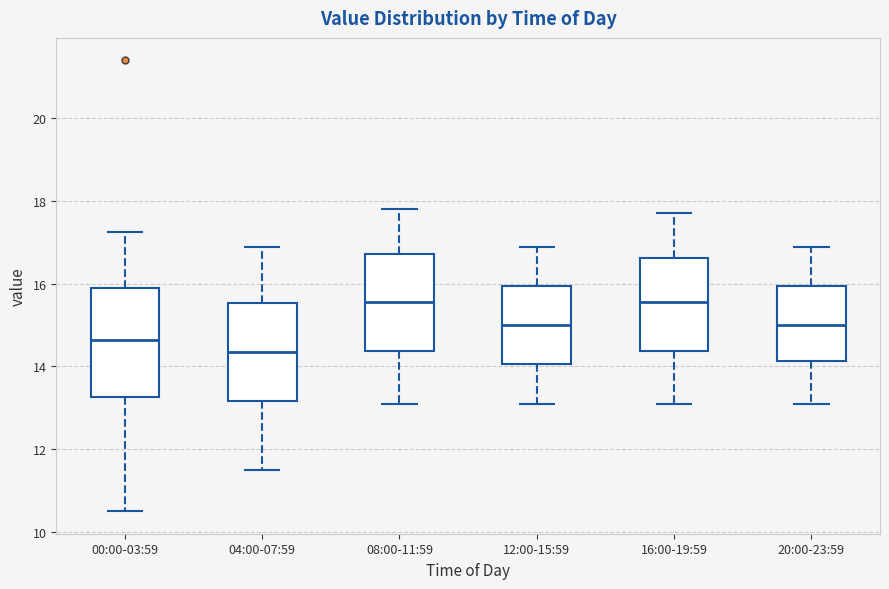

Where does the upper whisker of the box for 04:00-07:59 end on the y-axis? The values are not printed on the chart, so give them approximately, as read against the axis.

17.0